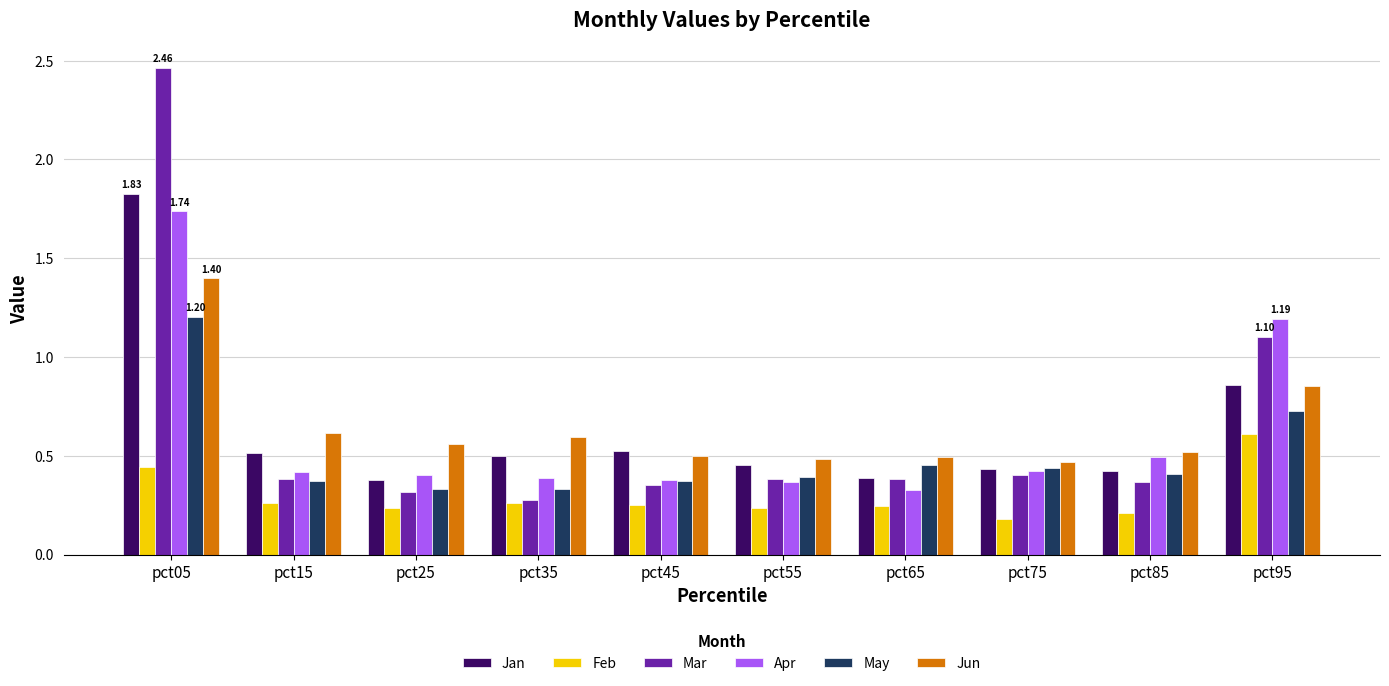

Which series has the largest range (max minus min)?

Mar